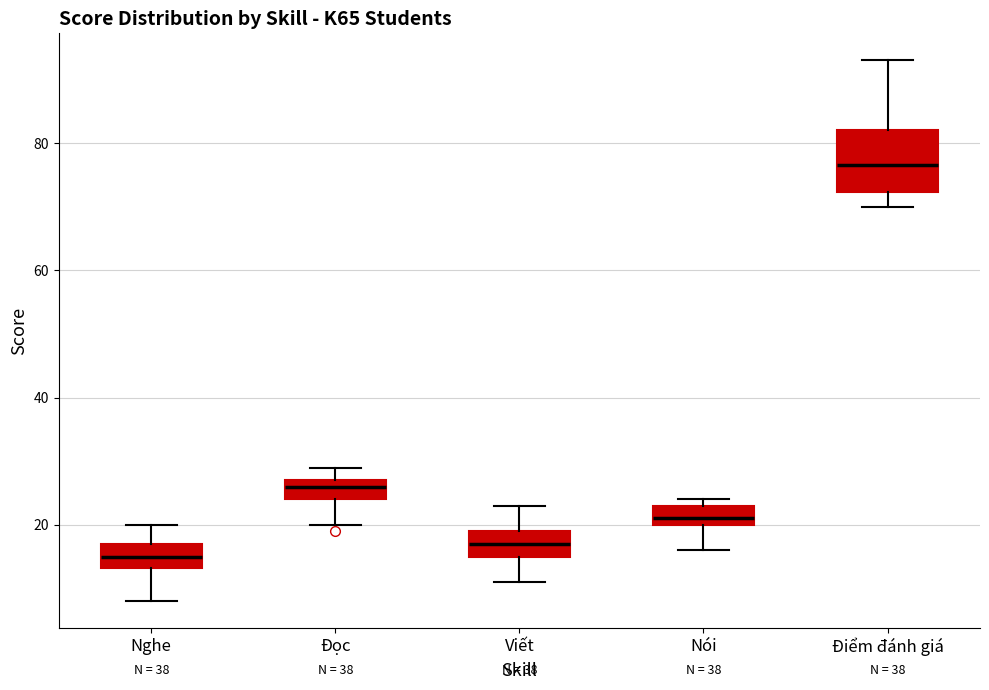

Which box's median line is the highest?

Điểm đánh giá